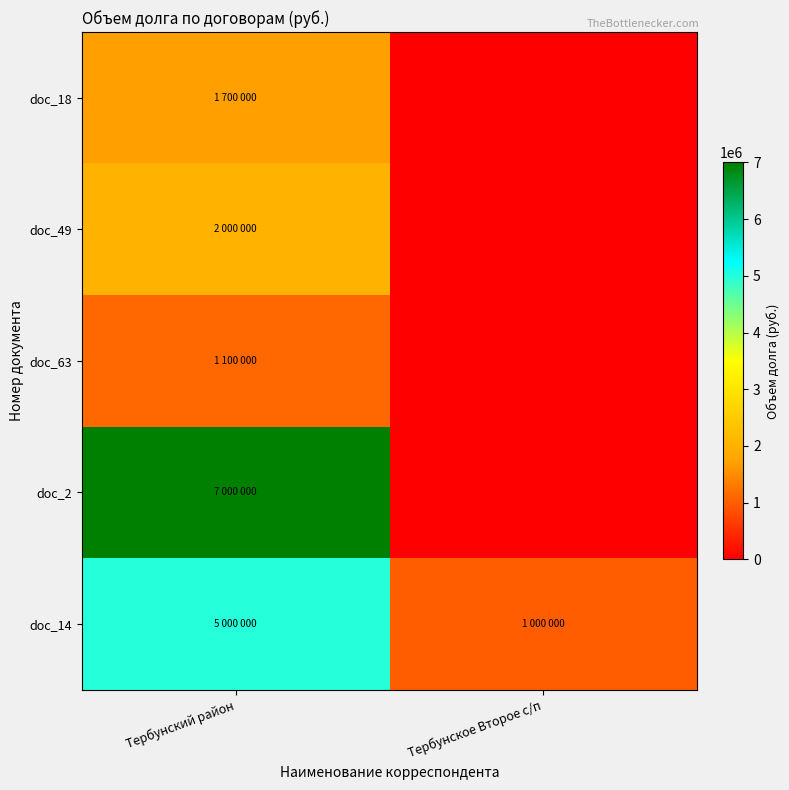

Which series has the largest total across all categories?

doc_2